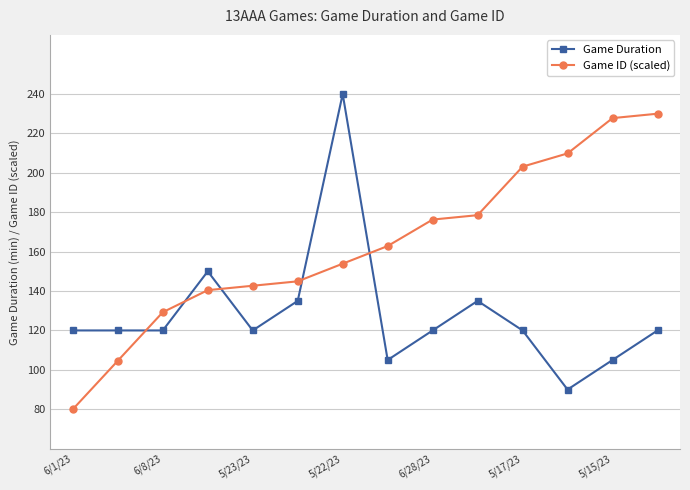

Reading right to left, what are all the values shown in this chart?

Game Duration: 120.0	105.0	90.0	120.0	135.0	120.0	105.0	240.0	135.0	120.0	150.0	120.0	120.0	120.0
Game ID (scaled): 230.0	227.8	209.9	203.1	178.5	176.3	162.8	153.9	144.9	142.7	140.4	129.3	104.6	80.0